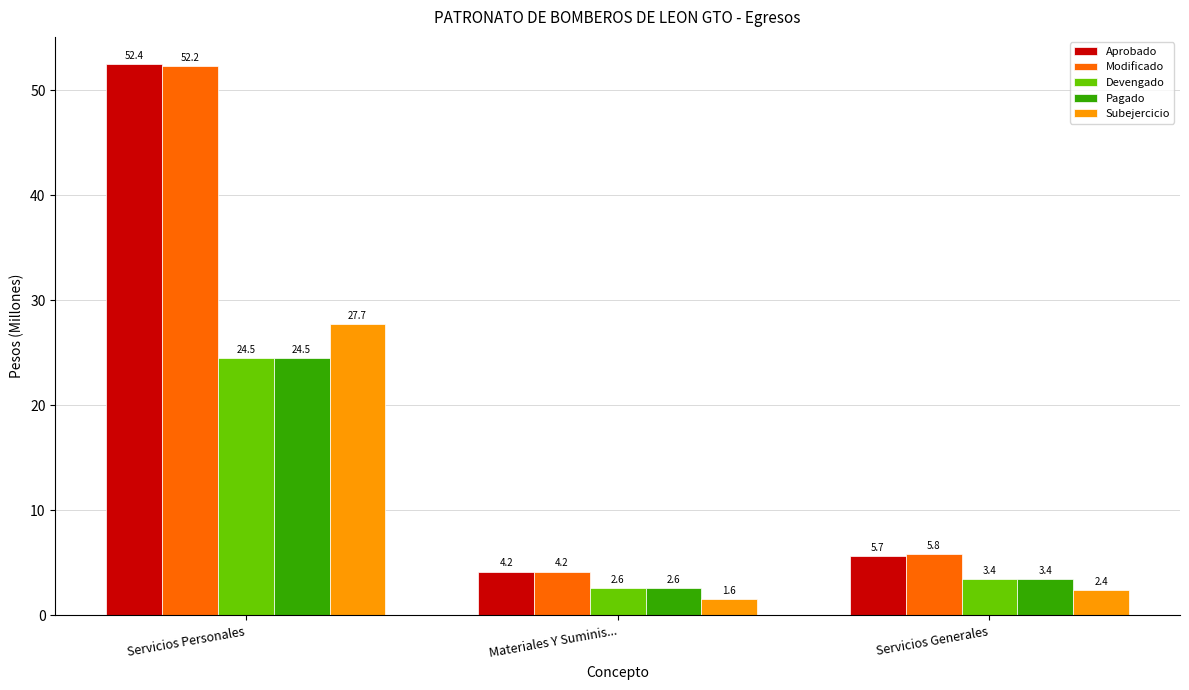

What is the sum of the Aprobado values at Materiales Y Suminis... and Servicios Personales?

56.6